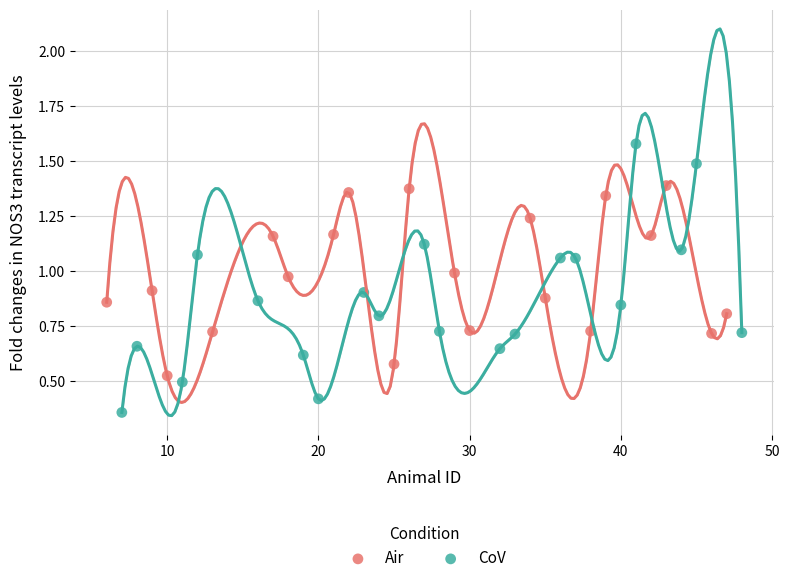

Which series has the largest Y range (max minus min)?

CoV